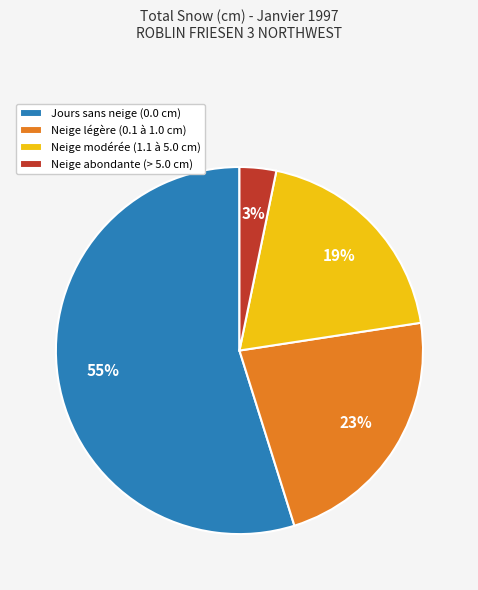

True or false: Neige légère (0.1 à 1.0 cm) accounts for 28% of the total.

False